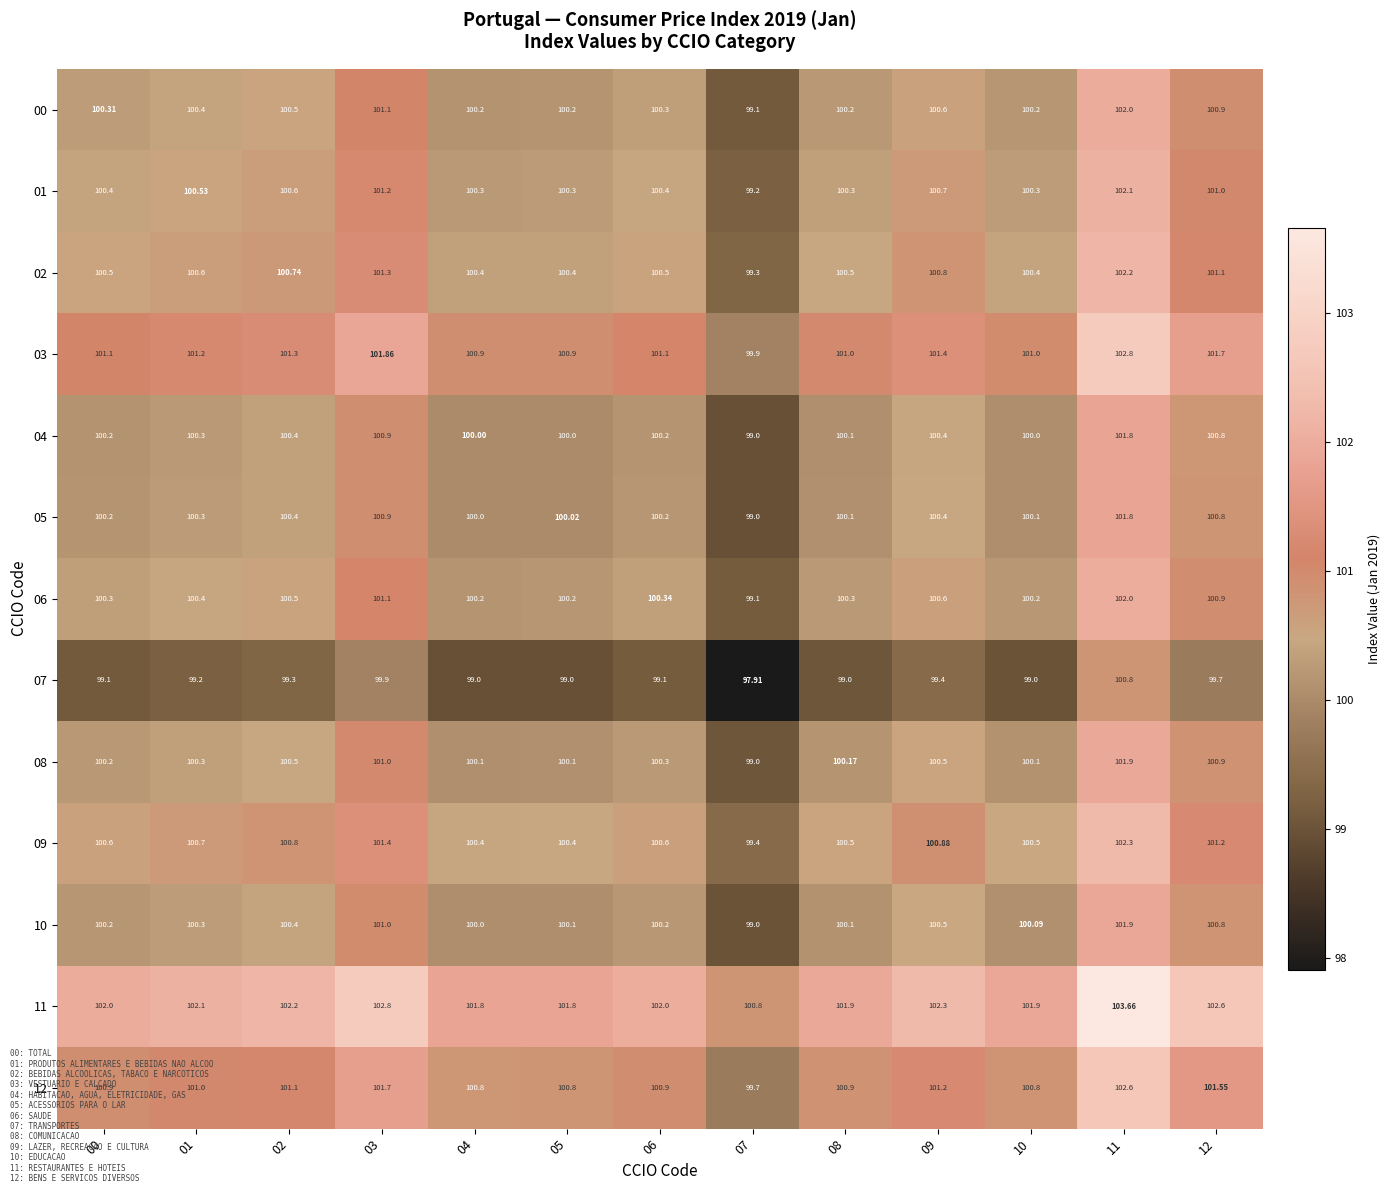

Is the value of 02 at 08 greater than the value of 03 at 06?

No